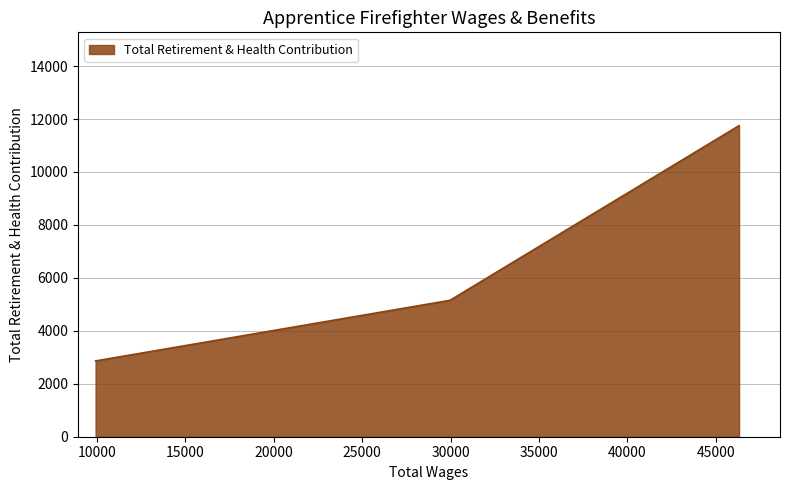

What is the smallest value displayed?

2863